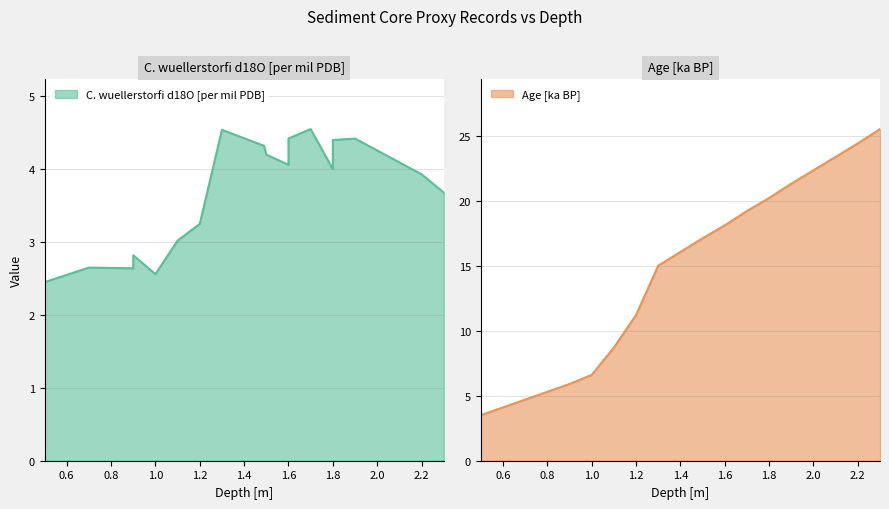

Is it true that the value at 1.6 is 26.9?

False